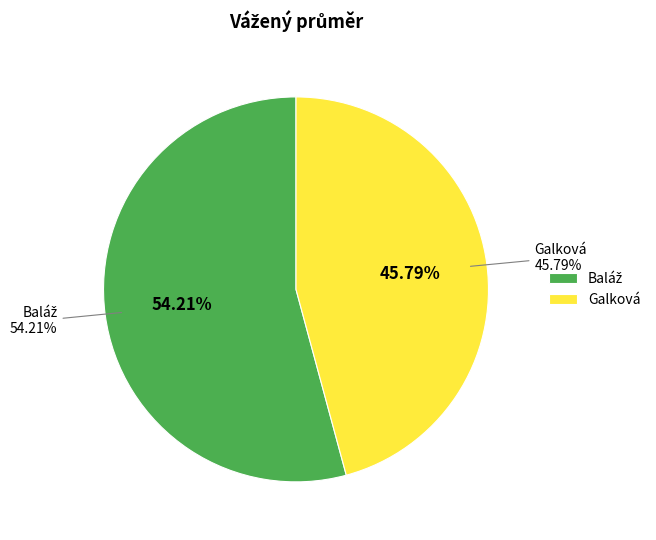

Combined, what portion of the pie is Baláž and Galková?

100.0%